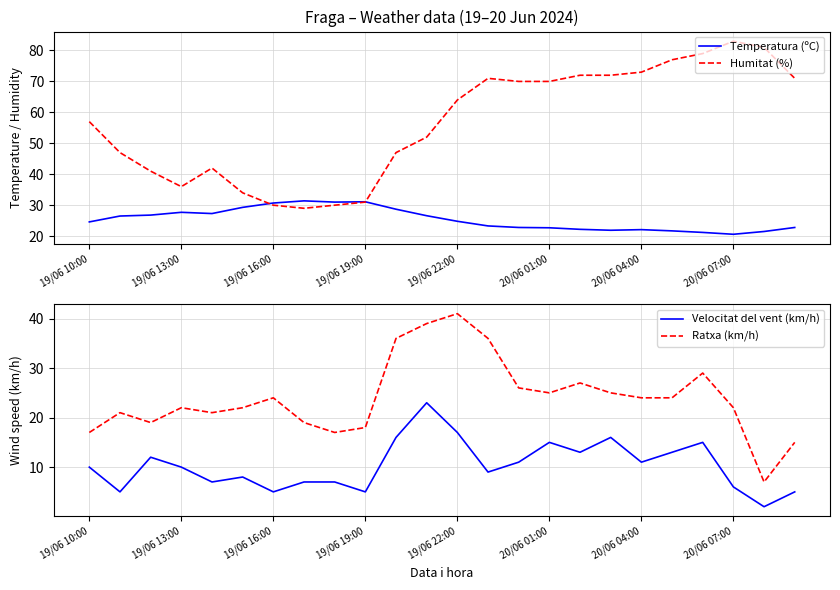

Which category has the highest value in the Humitat (%) series?

20/06 07:00